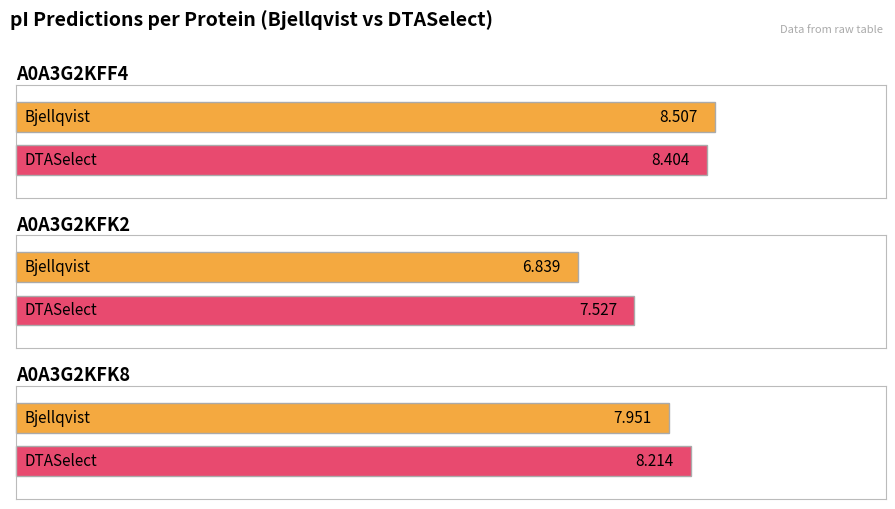

Which series has the largest range (max minus min)?

Bjellqvist